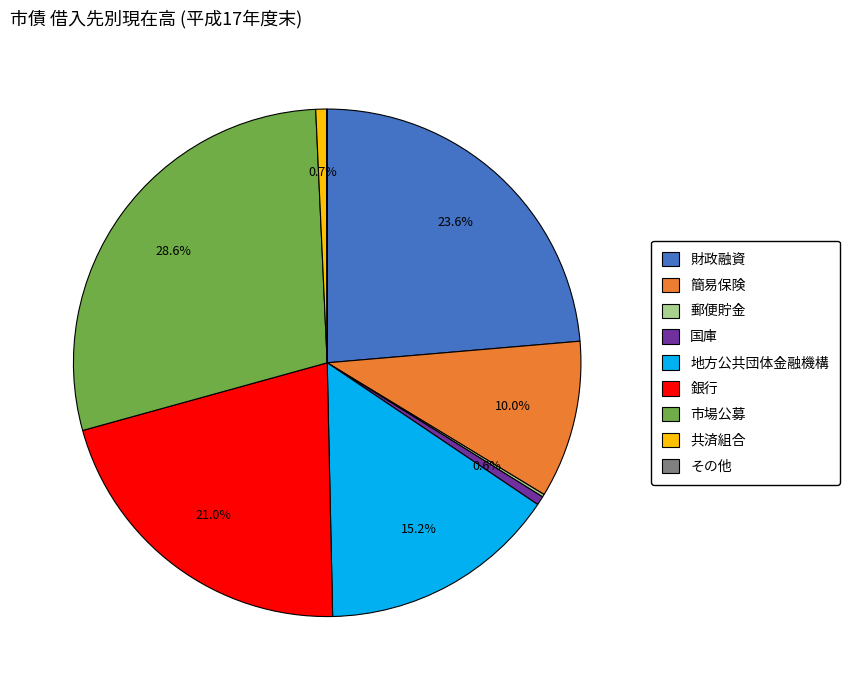

Combined, do 銀行 and 共済組合 account for over 50%?

No